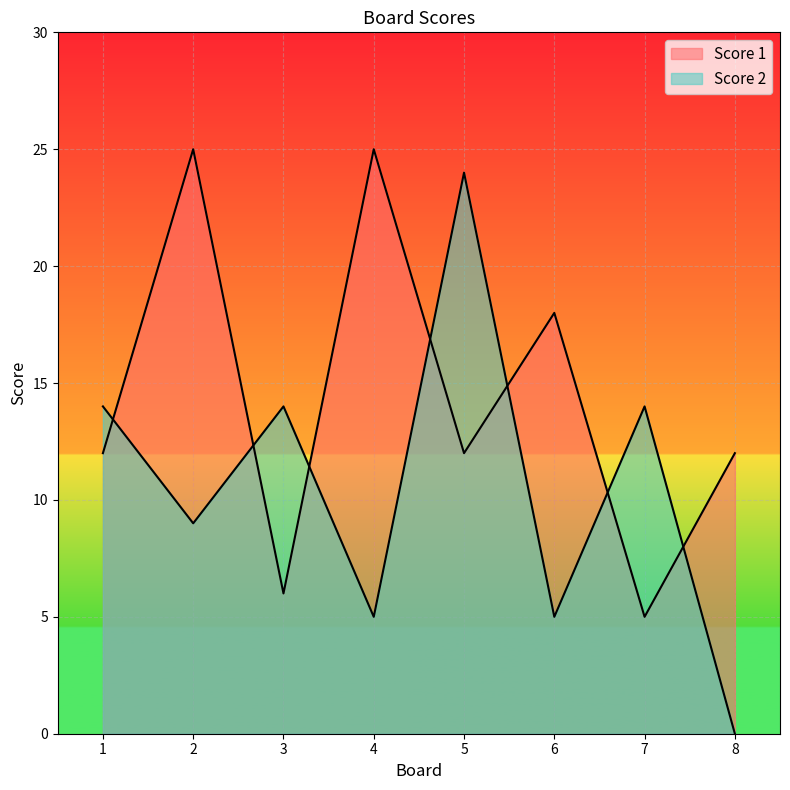

Reading left to right, extract all data points from this chart.

Score 1: 1=12	2=25	3=6	4=25	5=12	6=18	7=5	8=12
Score 2: 1=14	2=9	3=14	4=5	5=24	6=5	7=14	8=0